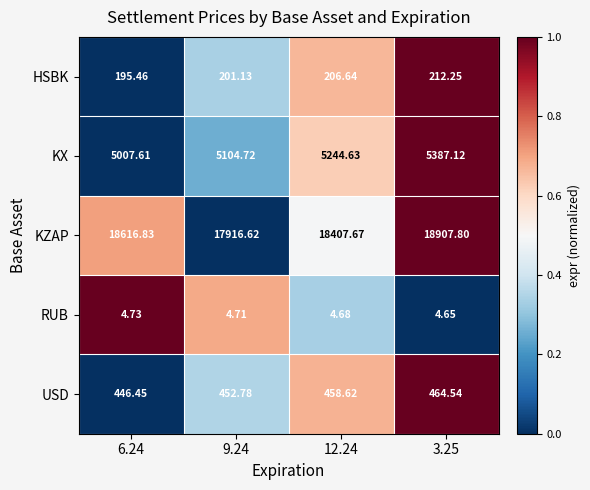

What is the greatest value displayed?

18907.8